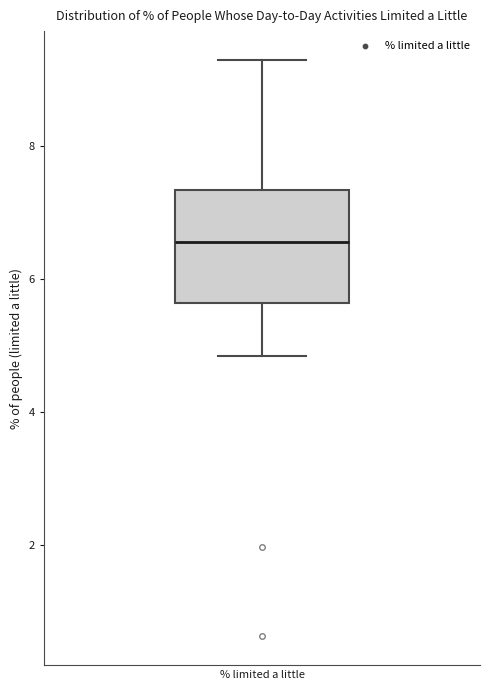

Transcribe this box plot: give where the median line is, the range the box spans, and where the two whiskers end, as read against the y-axis. The values are not printed on the chart, so give them approximately, as read against the axis.

median 6.6, box 5.6 to 7.4, whiskers 4.8 to 9.2